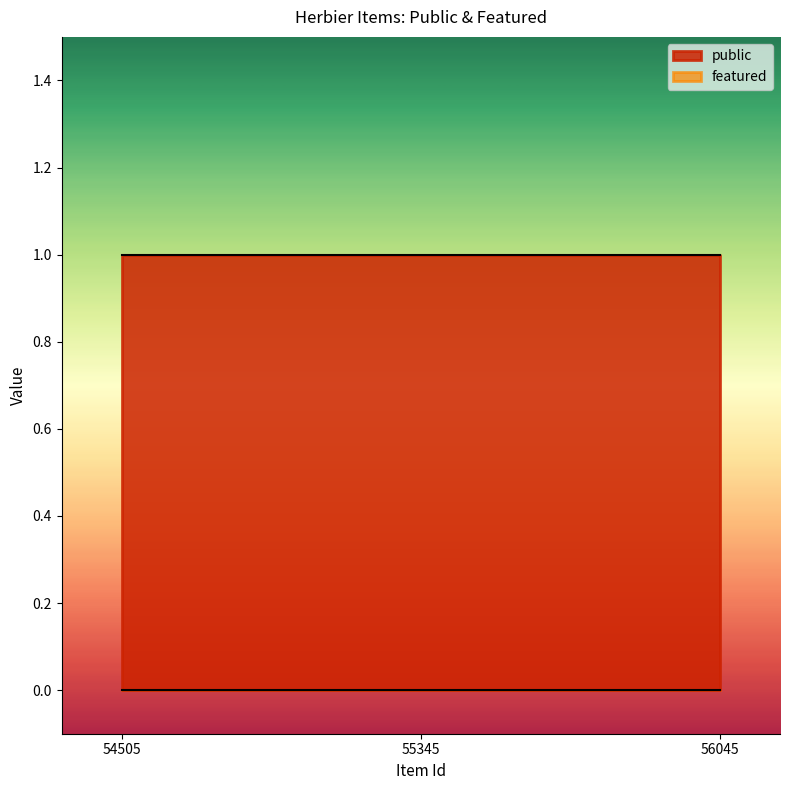

At which category is the sum across all series the highest?

54505